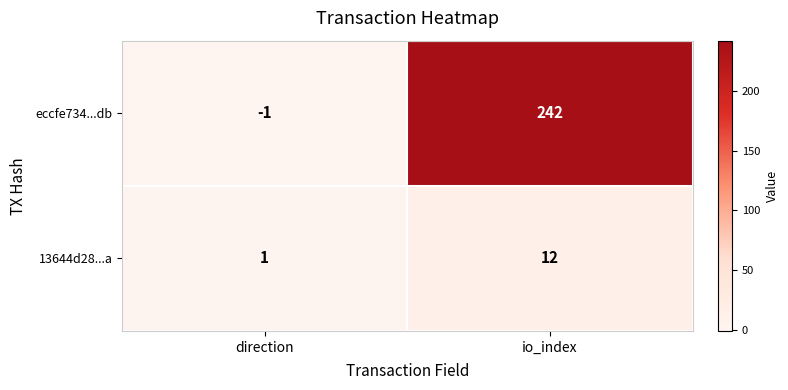

Reading left to right, list all the values displayed in this chart.

eccfe734...db: direction=-1	io_index=242
13644d28...a: direction=1	io_index=12